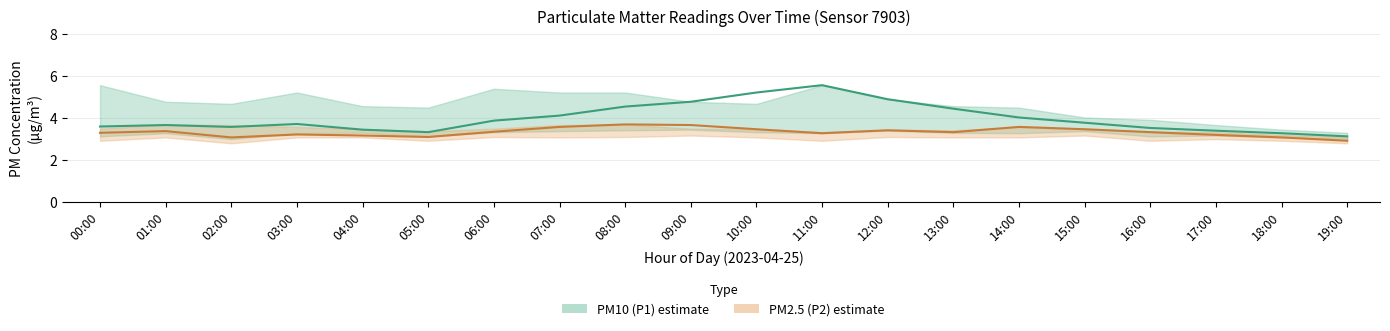

Rank the categories by PM2.5 (P2) mean value from lowest to highest.

19:00, 02:00, 18:00, 05:00, 04:00, 17:00, 03:00, 11:00, 00:00, 13:00, 16:00, 06:00, 01:00, 12:00, 10:00, 15:00, 07:00, 14:00, 09:00, 08:00